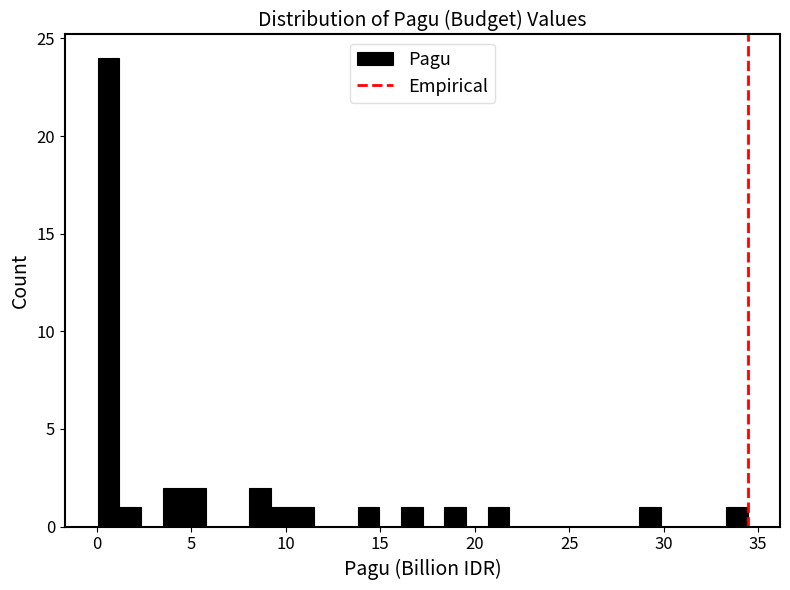

Around what value on the x-axis is the tallest bar? Give the approximate position of its centre, as read against the axis.

0.5